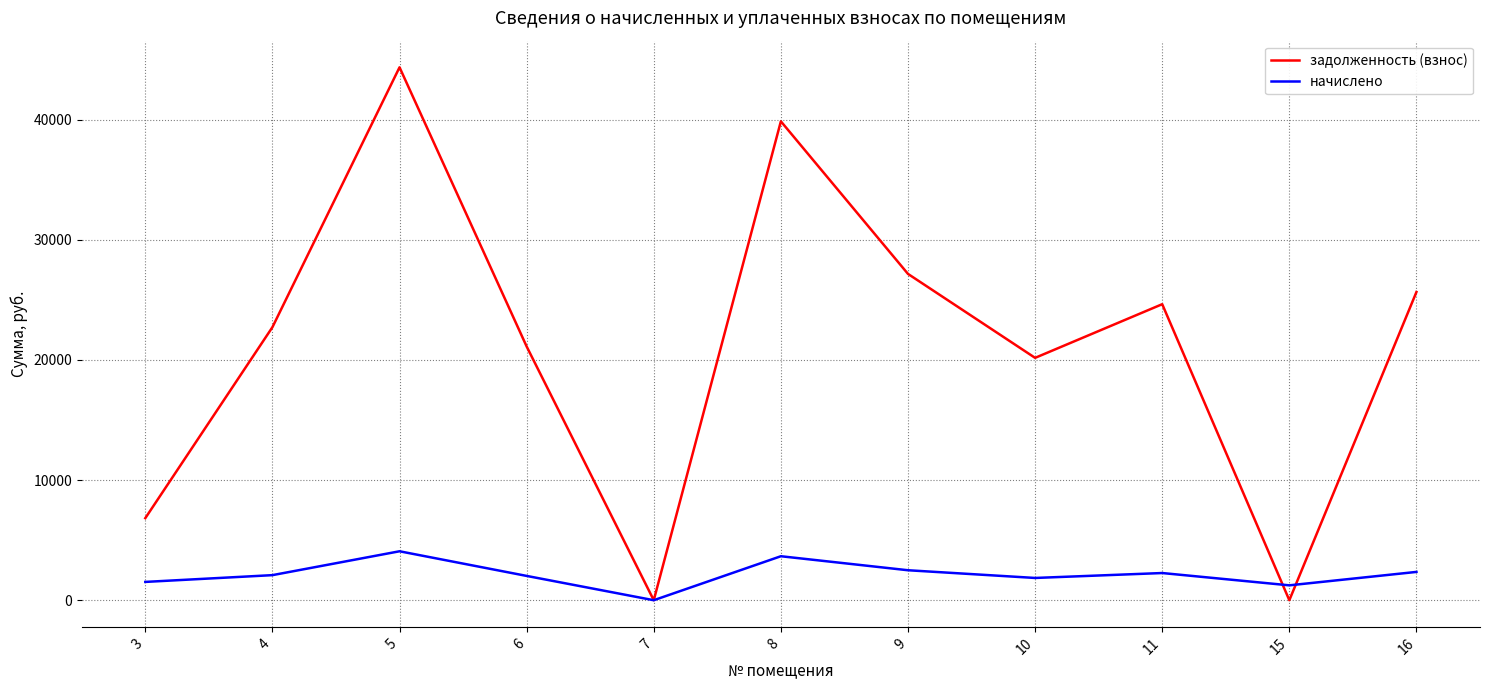

What is the difference between the maximum and second lowest values in the начислено series?

2834.6